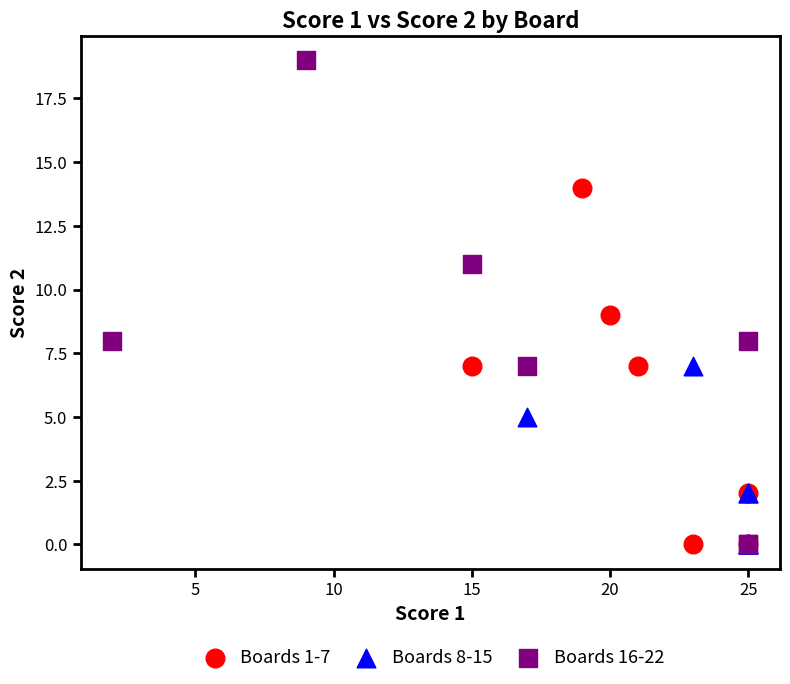

What are all the series names shown in the legend?

Boards 1-7, Boards 8-15, Boards 16-22